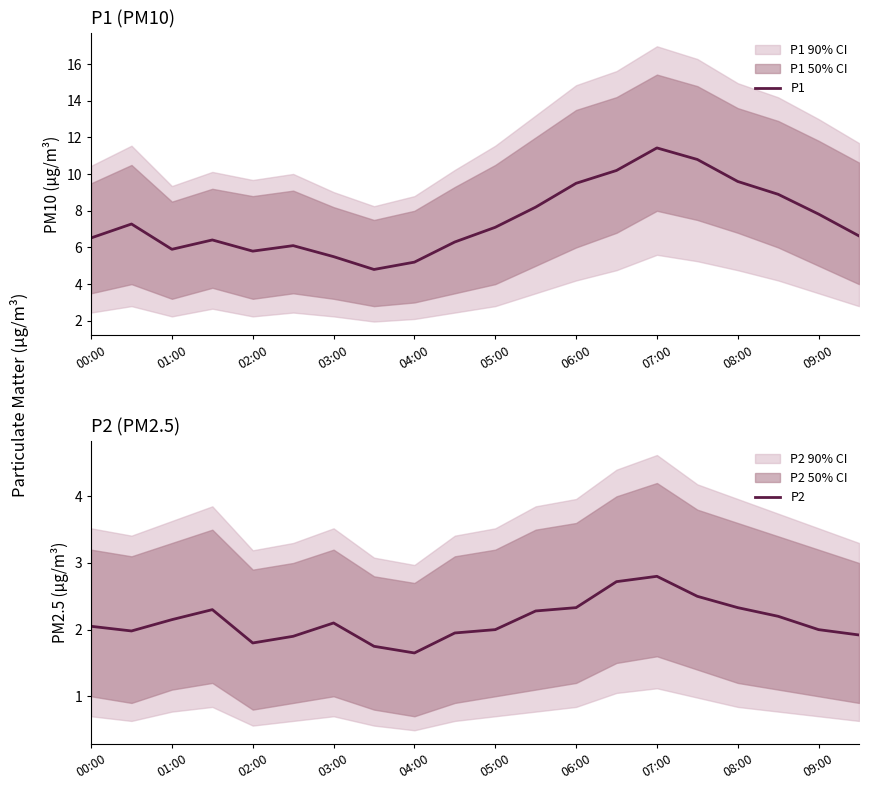

How many distinct data groups are displayed?

2